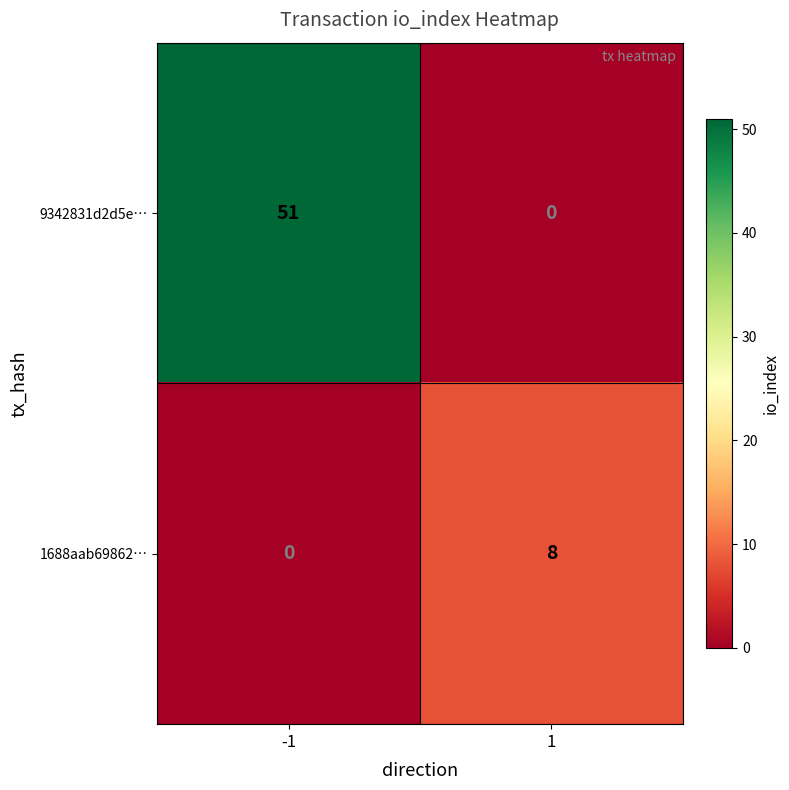

Reading right to left, transcribe all the data shown in this chart.

9342831d2d5e…: 1=0	-1=51
1688aab69862…: 1=8	-1=0